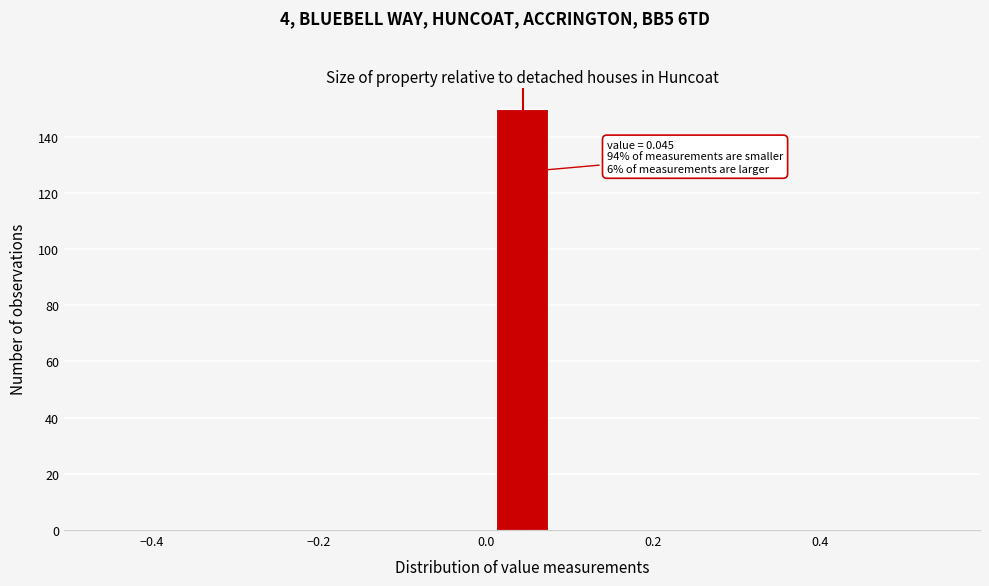

Around what value on the x-axis is the tallest bar? Give the approximate position of its centre, as read against the axis.

0.04